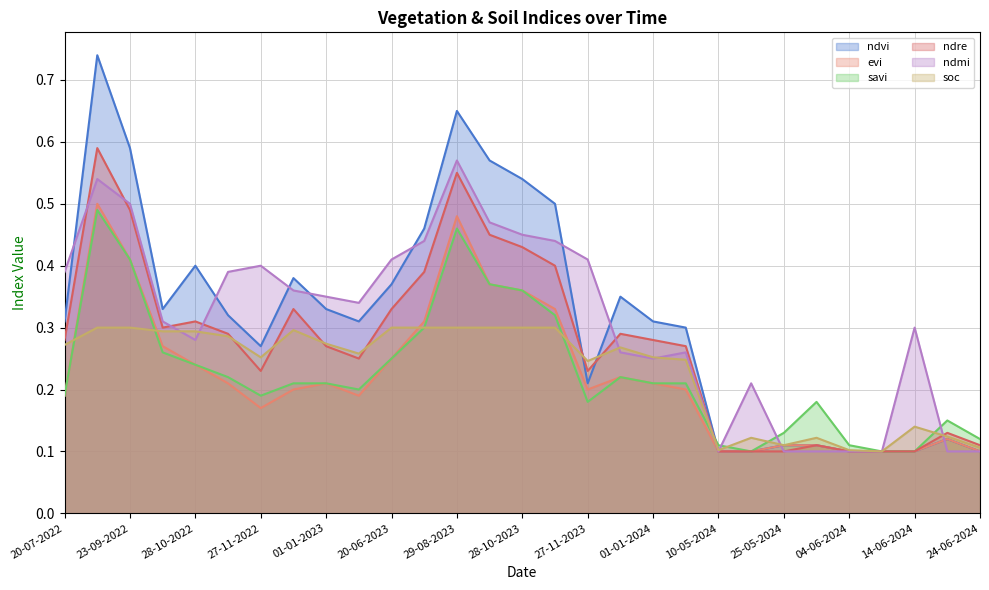

Which category has the lowest value in the ndvi series?

10-05-2024